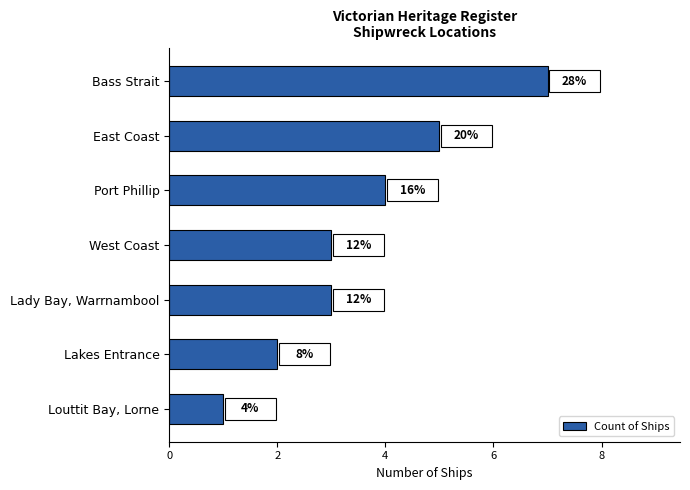

How many bars are there in total?

7